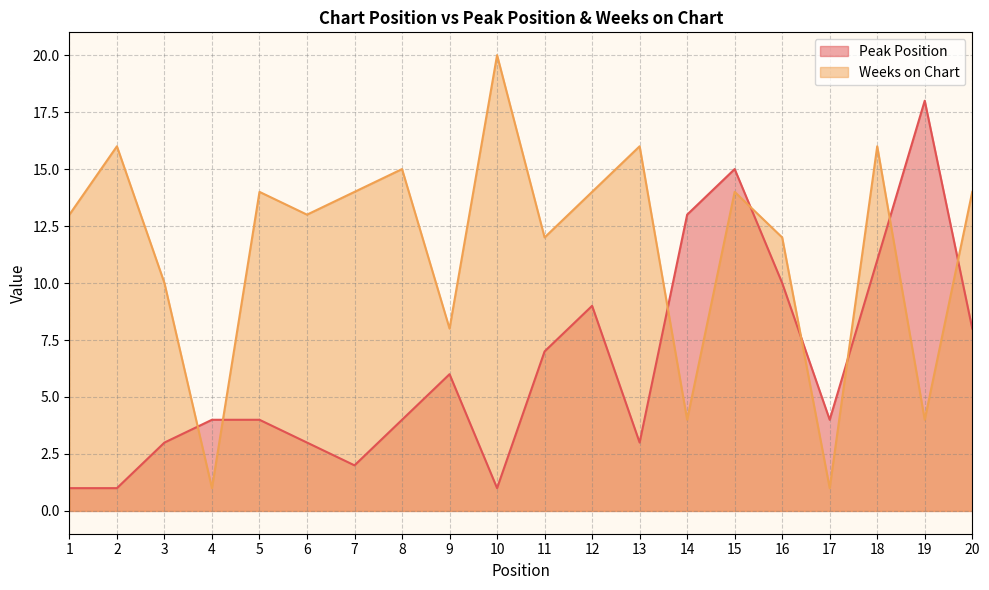

Is it true that Weeks on Chart equals 20 at 6?

False